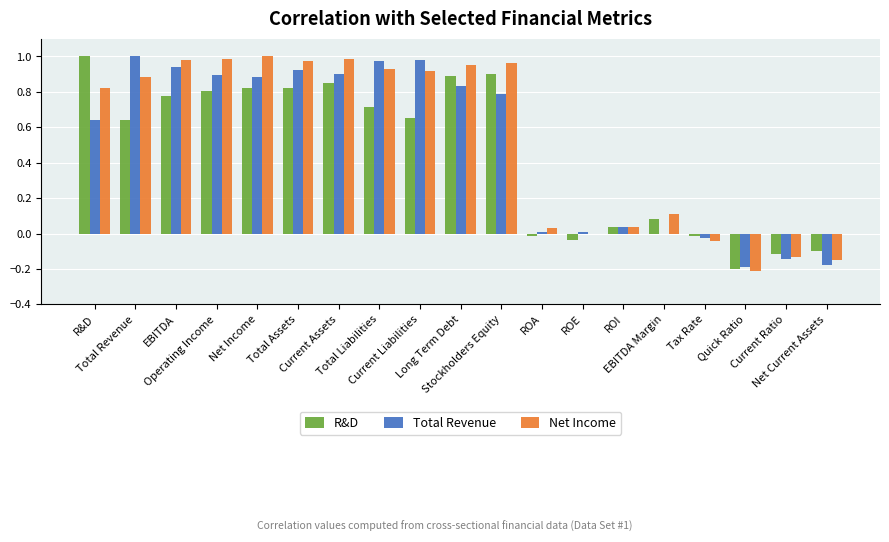

Reading right to left, transcribe all the data shown in this chart.

R&D: -0.1	-0.1	-0.2	-0.0	0.1	0.0	-0.0	-0.0	0.9	0.9	0.7	0.7	0.8	0.8	0.8	0.8	0.8	0.6	1.0
Total Revenue: -0.2	-0.1	-0.2	-0.0	-0.0	0.0	0.0	0.0	0.8	0.8	1.0	1.0	0.9	0.9	0.9	0.9	0.9	1.0	0.6
Net Income: -0.1	-0.1	-0.2	-0.0	0.1	0.0	-0.0	0.0	1.0	1.0	0.9	0.9	1.0	1.0	1.0	1.0	1.0	0.9	0.8